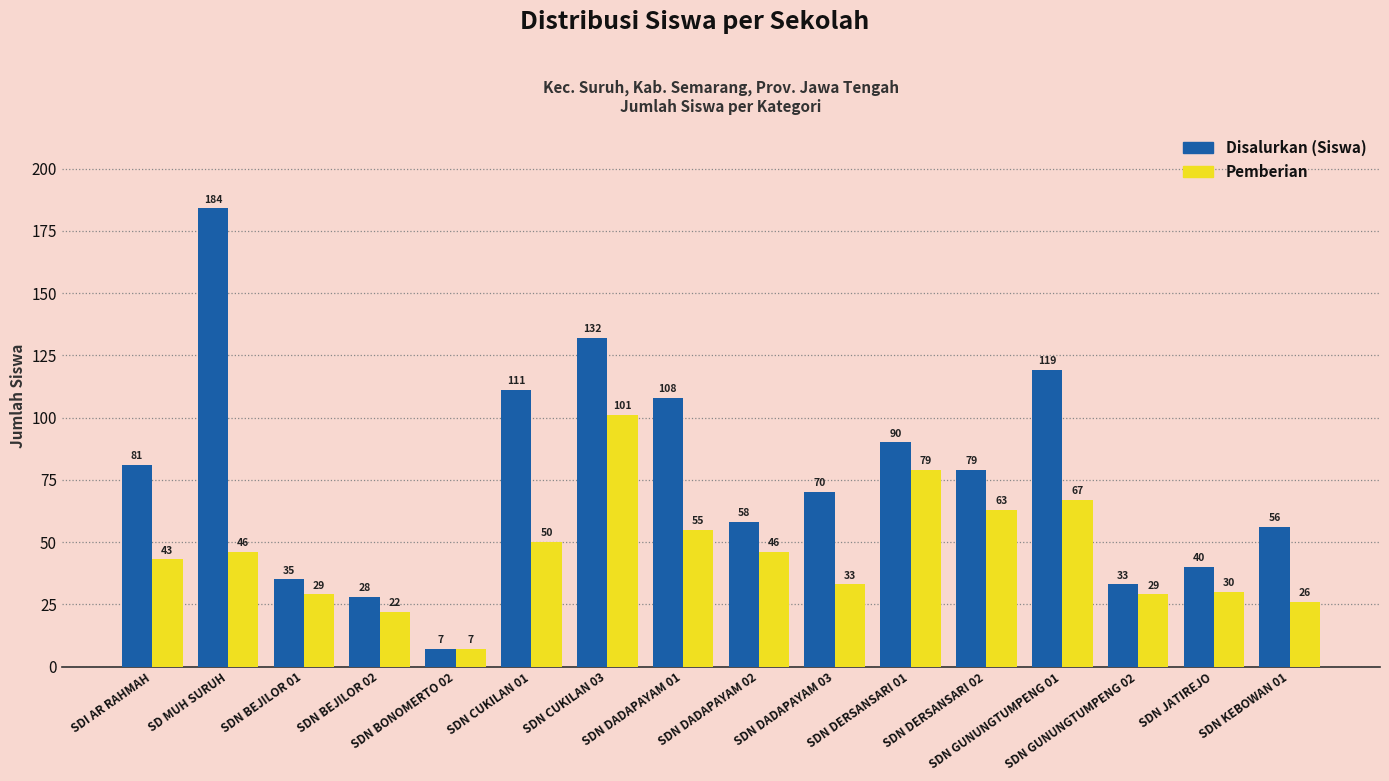

What is the value of the Pemberian bar at the 13th from the left?

67